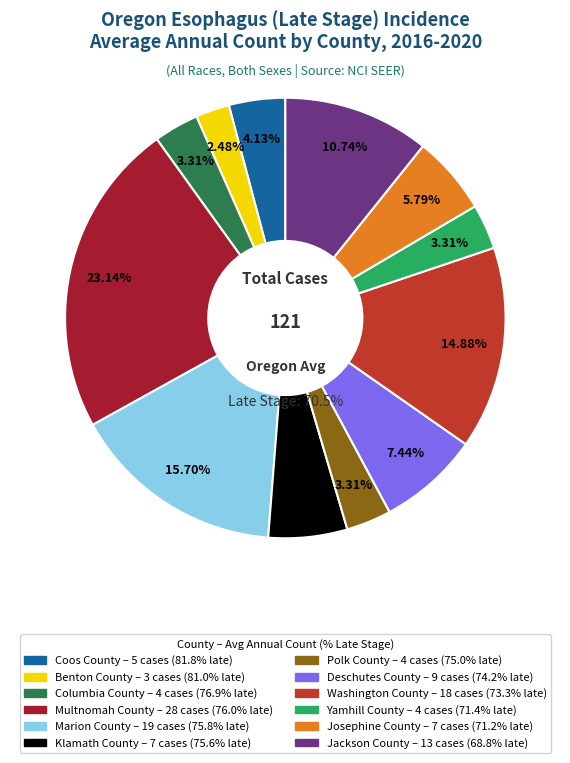

To the nearest percent, what portion does Klamath County represent?

6%